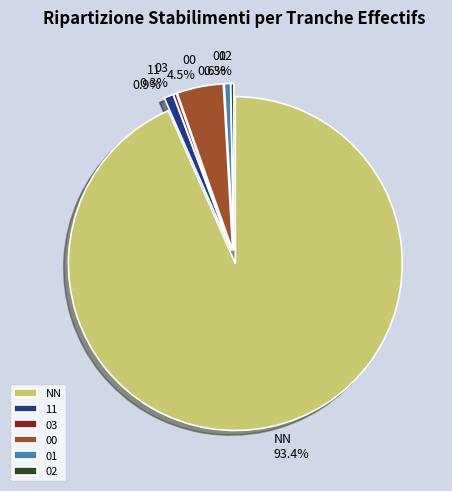

Count the number of slices in the pie.

6